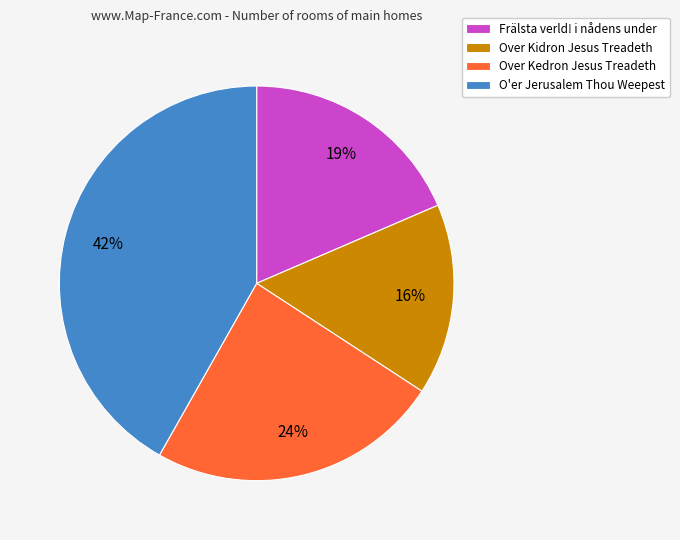

Is there a majority slice in this chart?

No